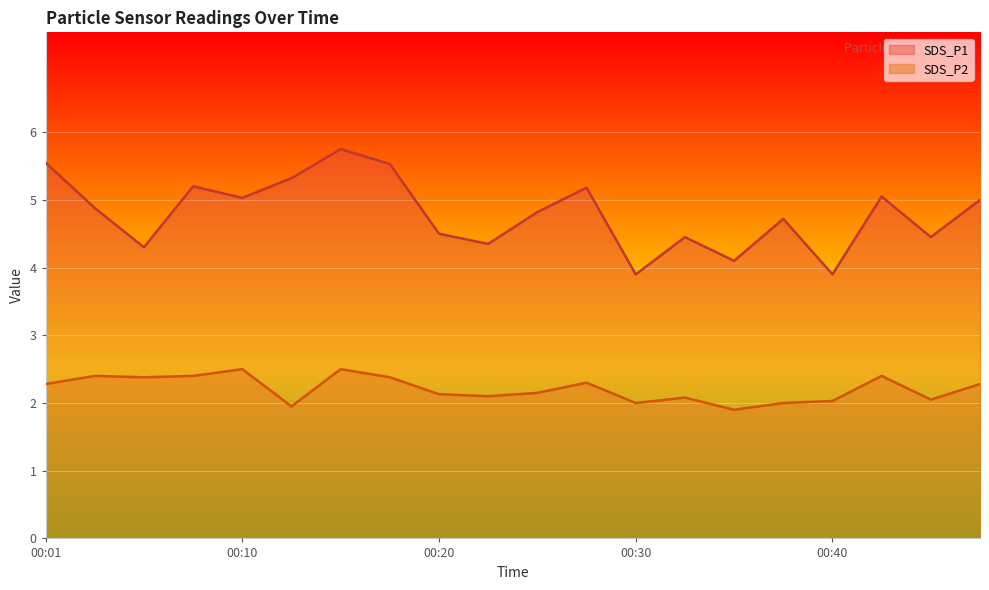

True or false: SDS_P2 and SDS_P1 intersect in this chart.

False